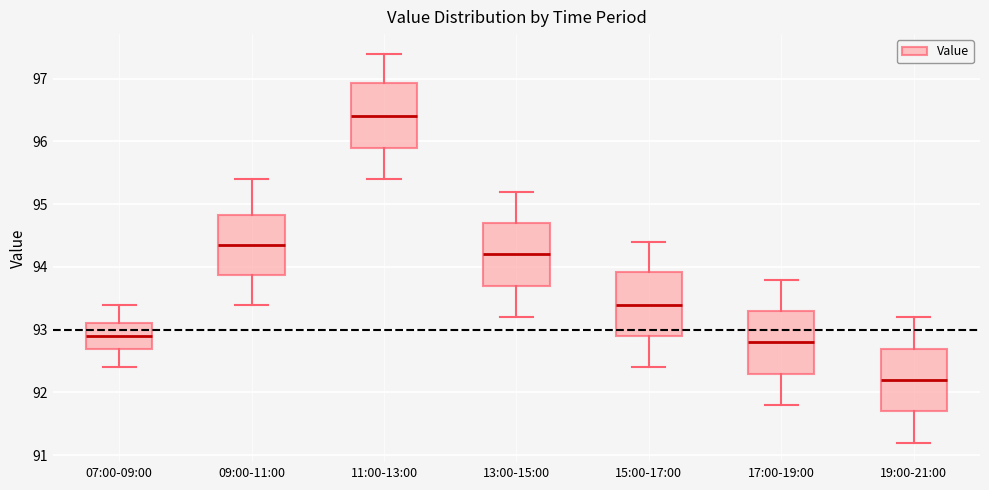

Where does the upper whisker of the box for 15:00-17:00 end on the y-axis? The values are not printed on the chart, so give them approximately, as read against the axis.

94.4